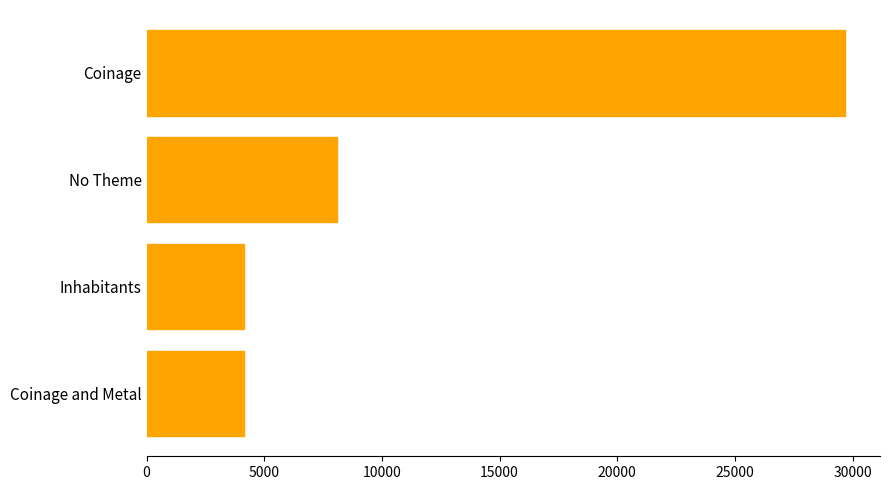

What is the sum of all values?

46059